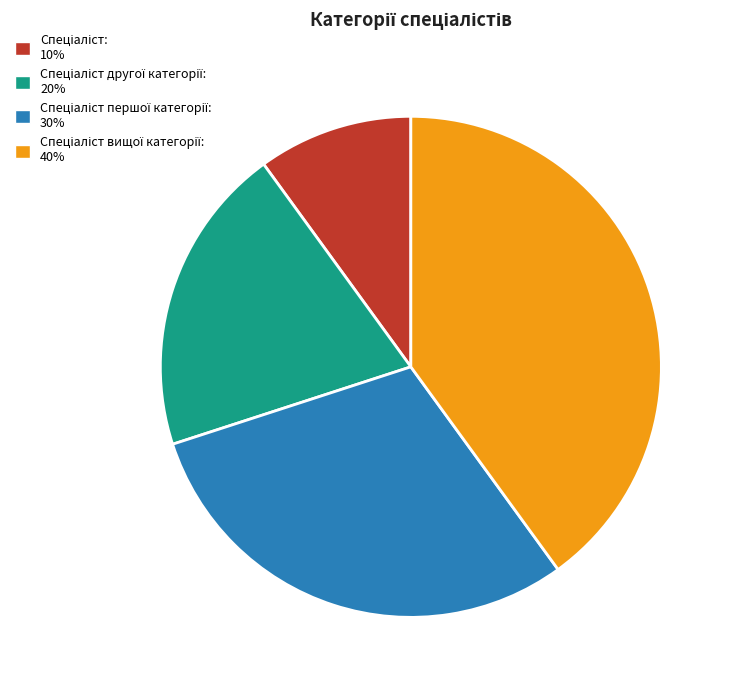

Is there a majority slice in this chart?

No